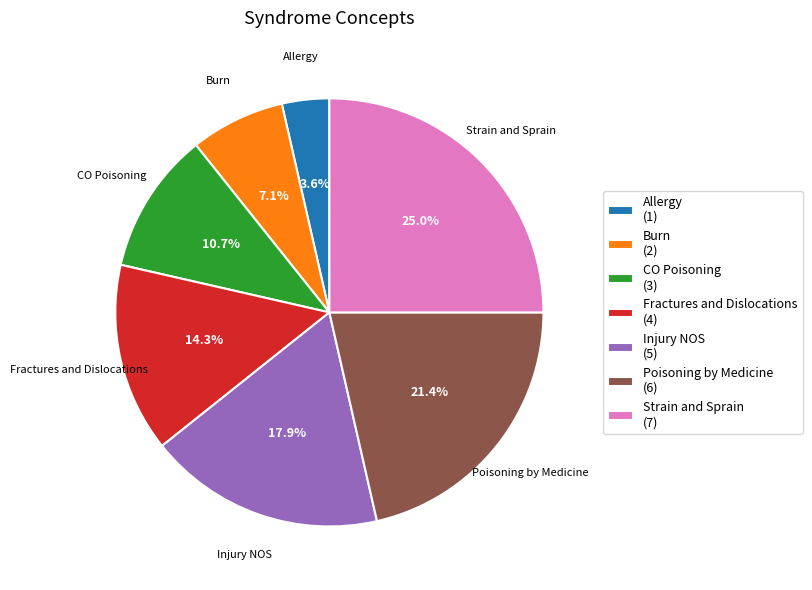

To the nearest percent, what is the combined percentage of CO Poisoning and Injury NOS?

29%